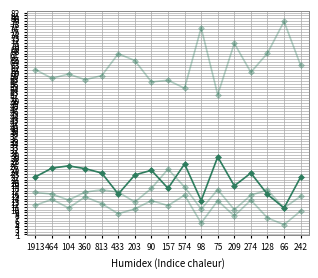

How many data points does each series have?

17